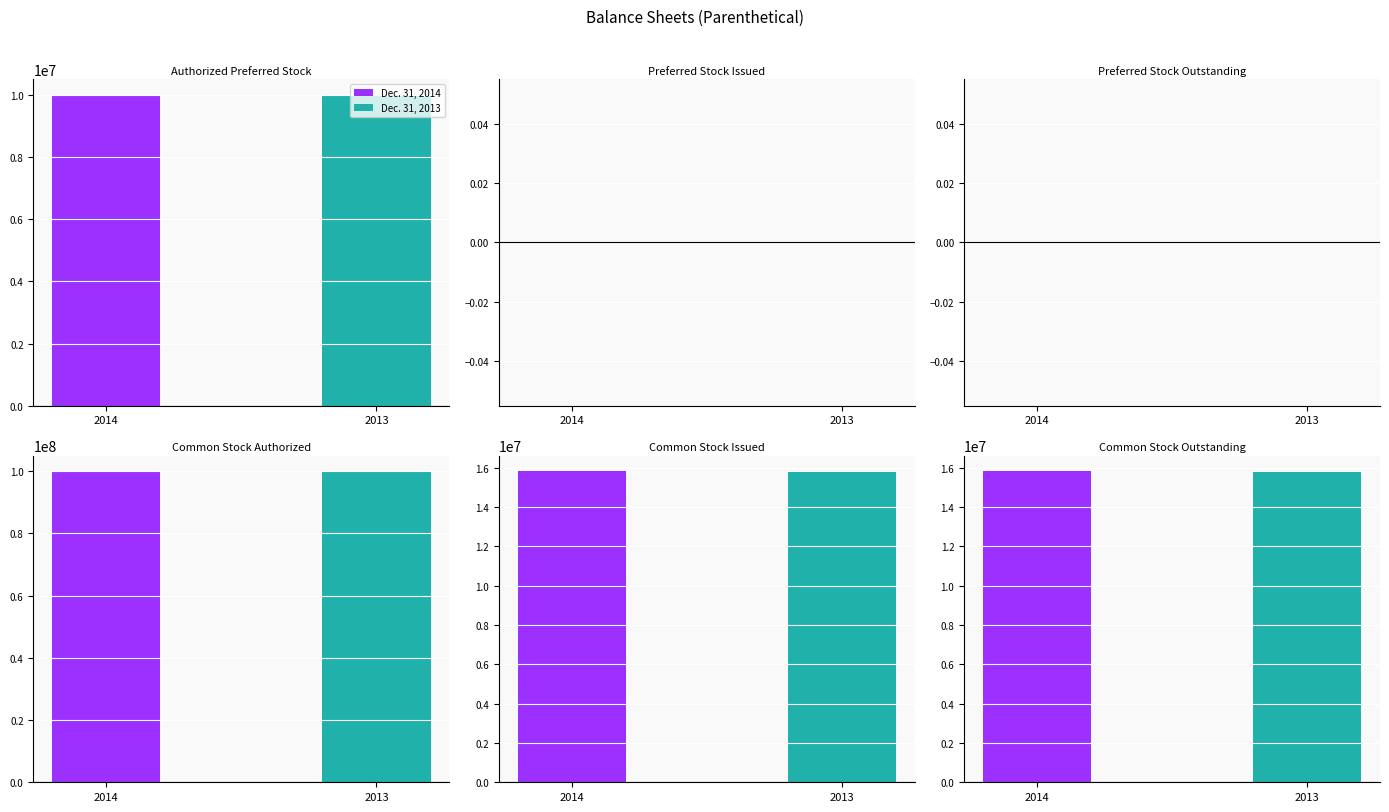

Are the bars grouped side by side (vs. stacked)?

Yes